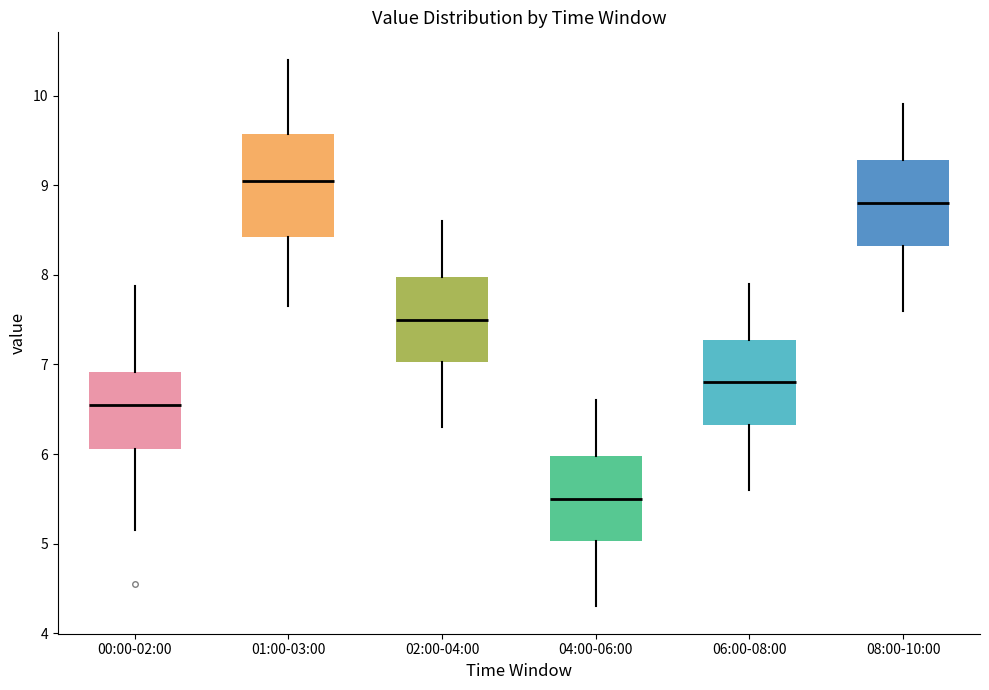

Which box has the highest median line?

01:00-03:00